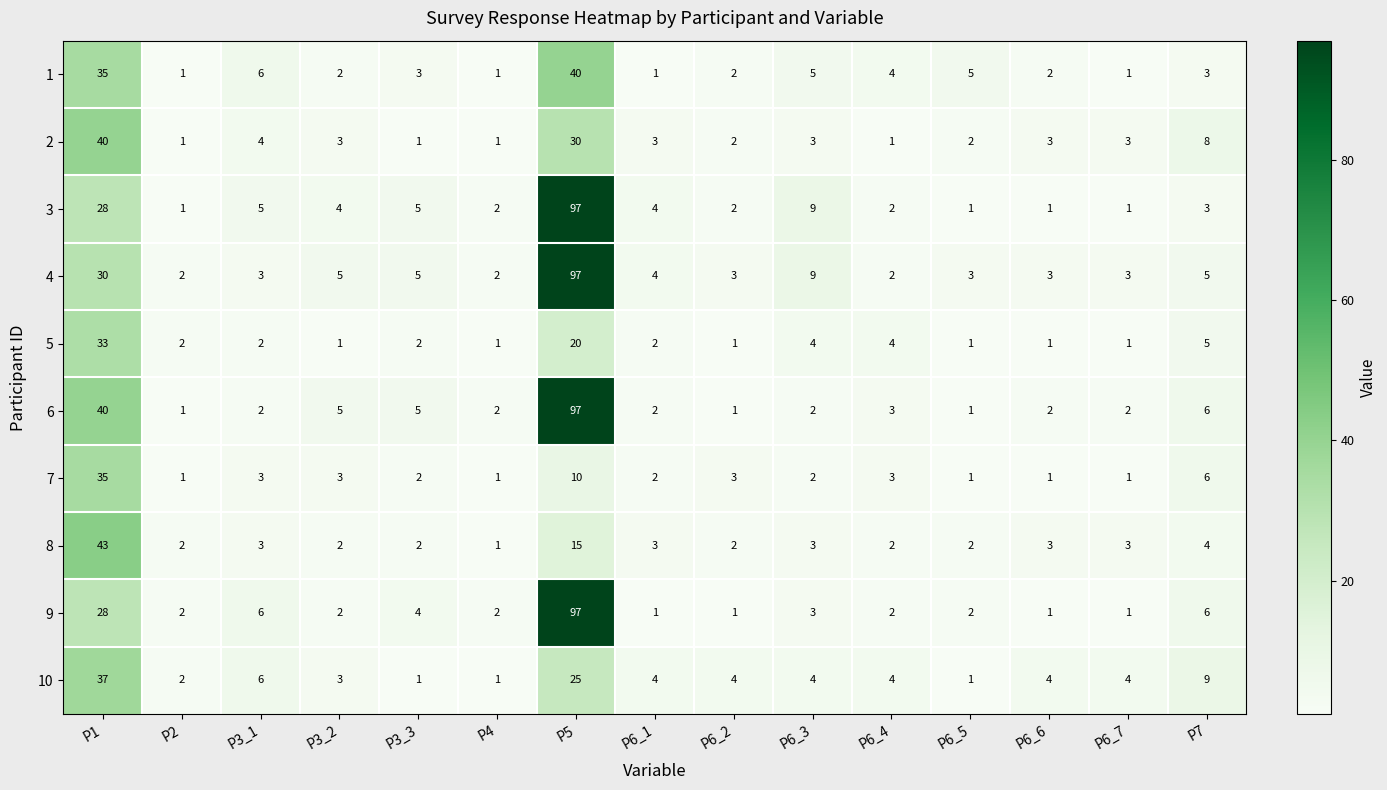

What is the sum of the 2 values at P5 and P6_4?

31